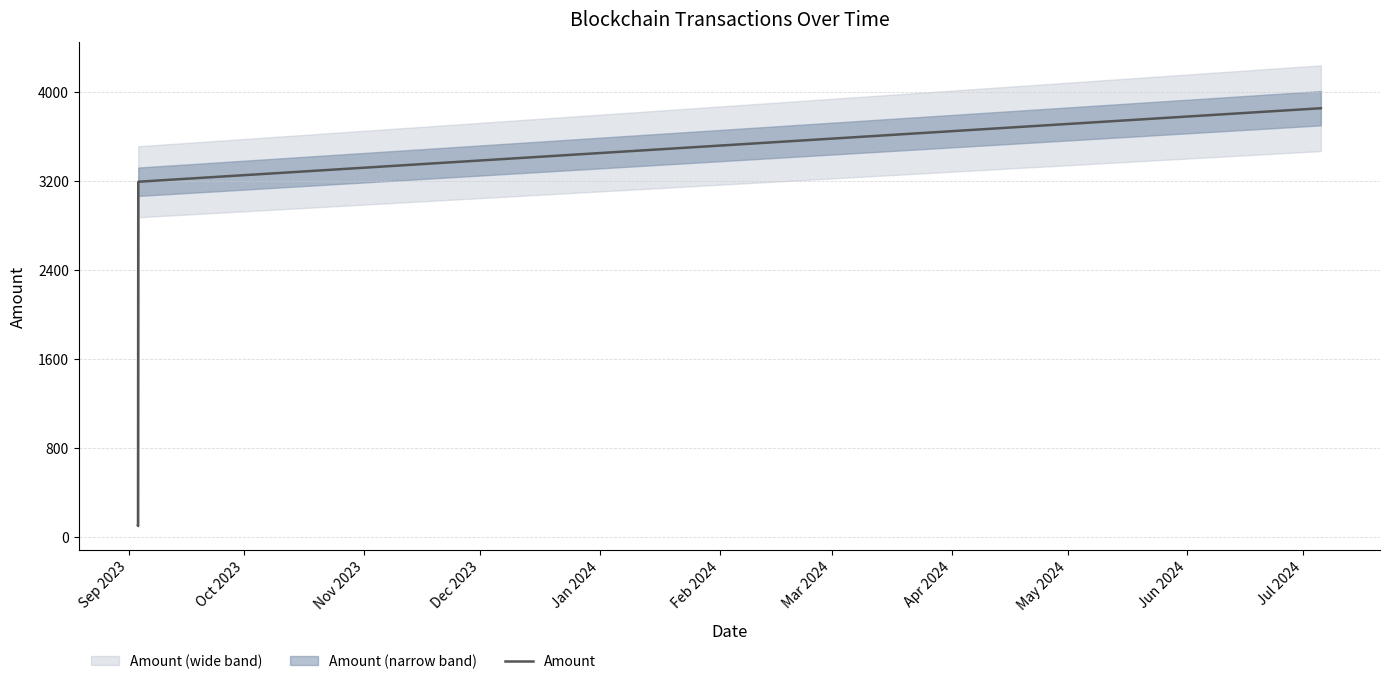

What is the label of the 4th point from the left?

Dec 2023